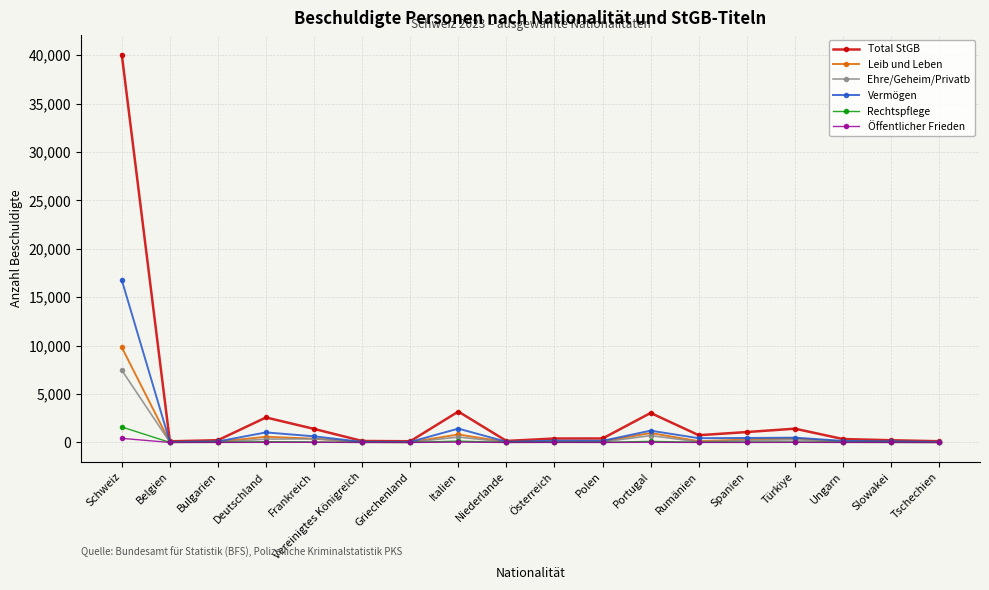

Which series has the widest spread of values?

Total StGB